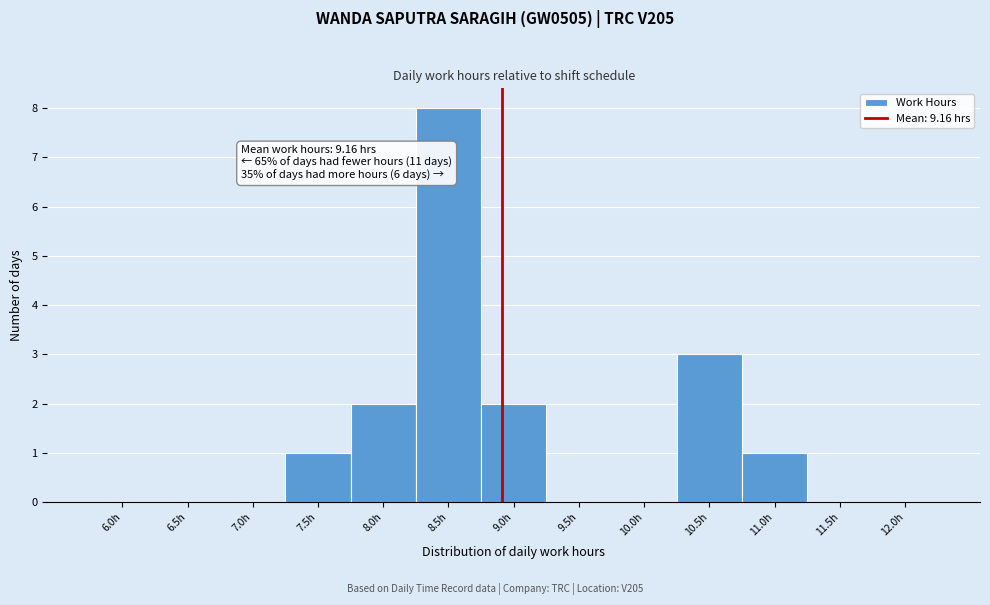

Reading left to right, transcribe all the data shown in this chart.

6.0h=0	6.5h=0	7.0h=0	7.5h=1	8.0h=2	8.5h=8	9.0h=2	9.5h=0	10.0h=0	10.5h=3	11.0h=1	11.5h=0	12.0h=0